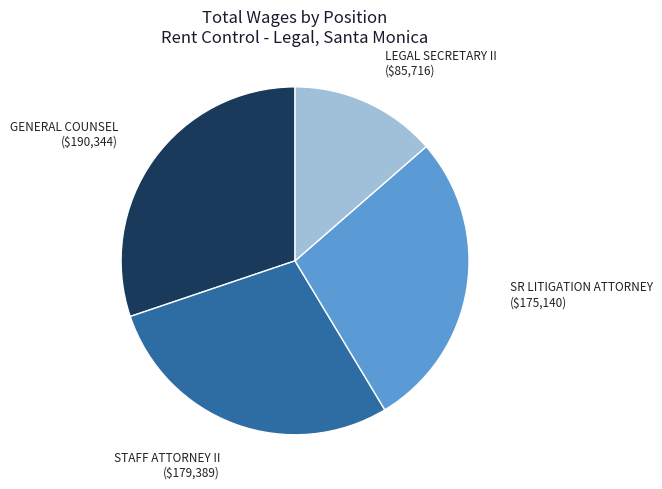

Is there any slice that represents more than half of the pie?

No